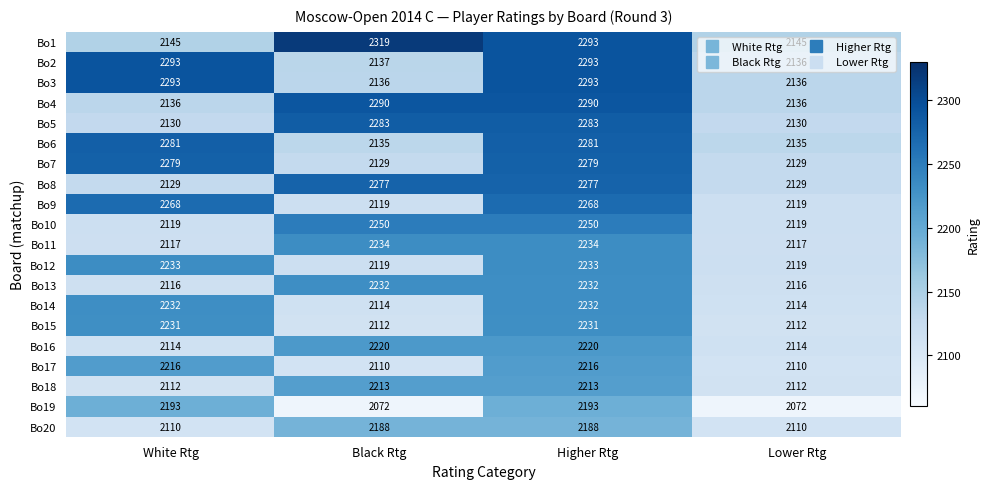

Which series has the largest range (max minus min)?

Bo1